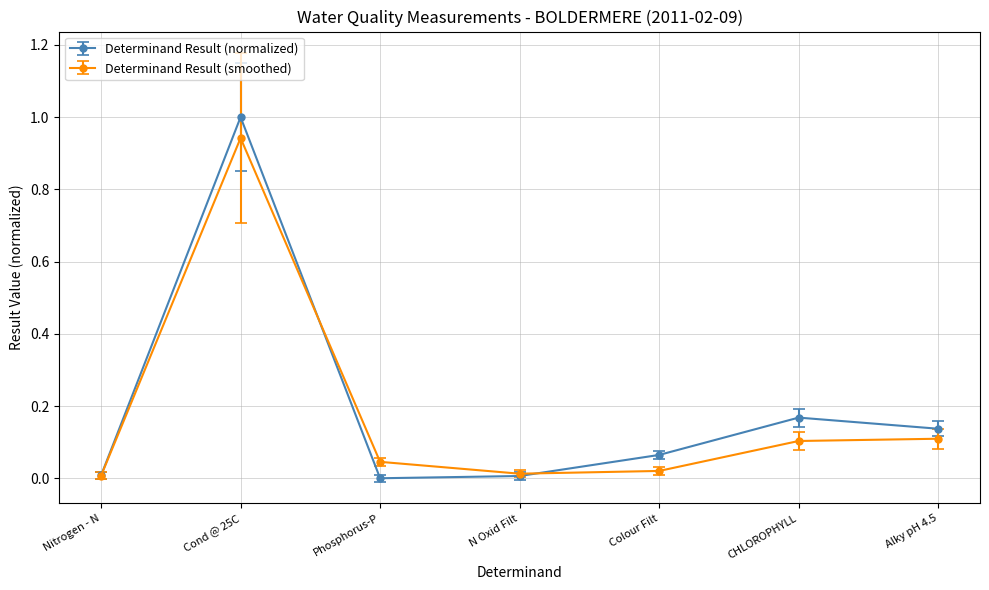

How many series are shown in this chart?

2